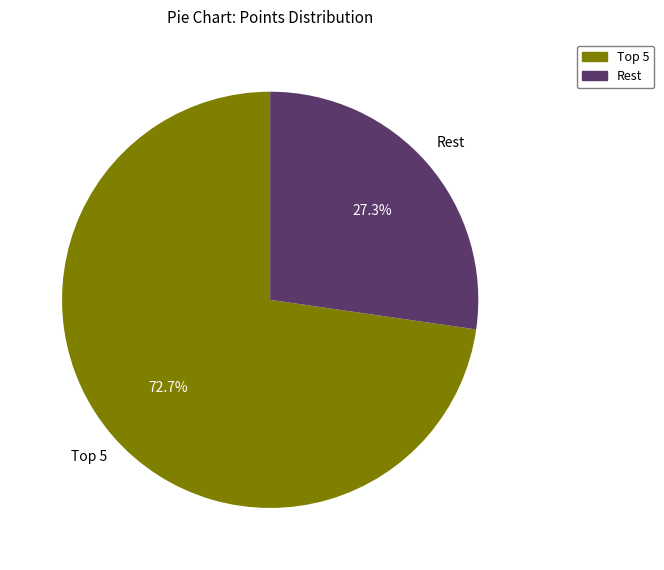

Is there a majority slice in this chart?

Yes